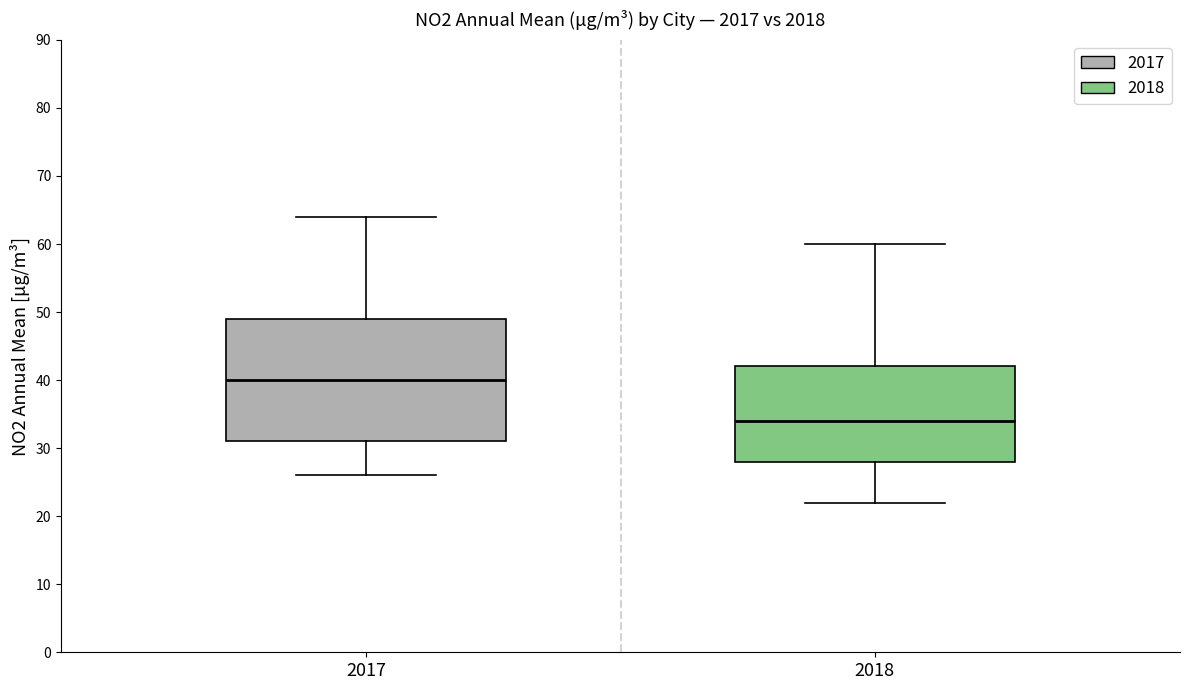

Which box's median line is the highest?

2017